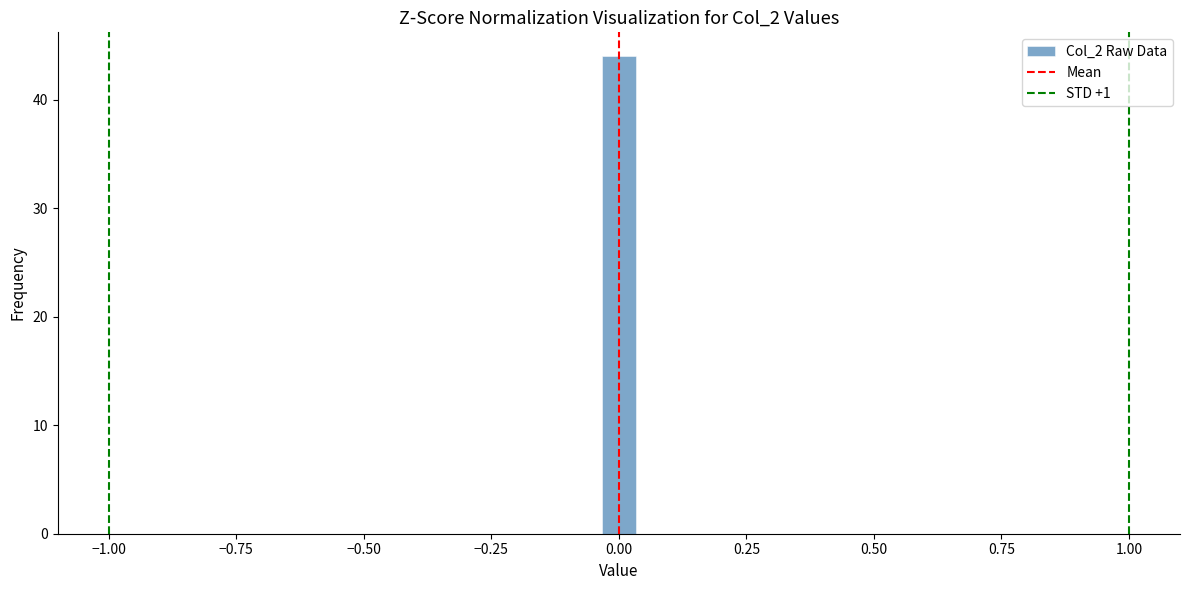

Read against the x-axis, roughly where is the centre of the tallest bar?

0.00